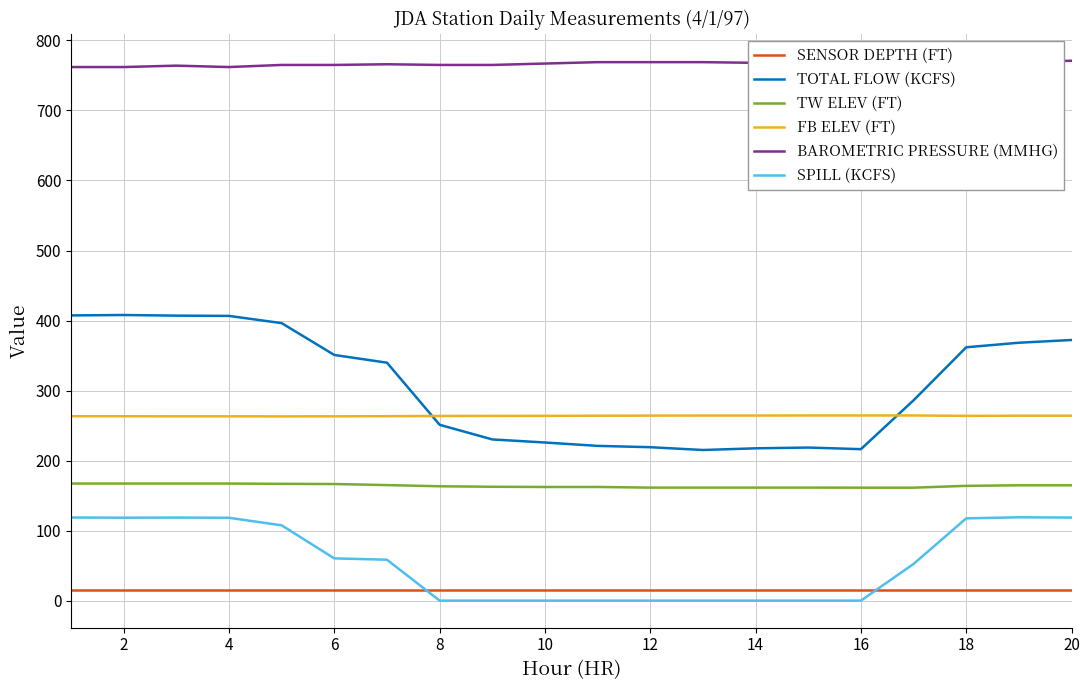

What is the maximum value shown in the chart?

771.0